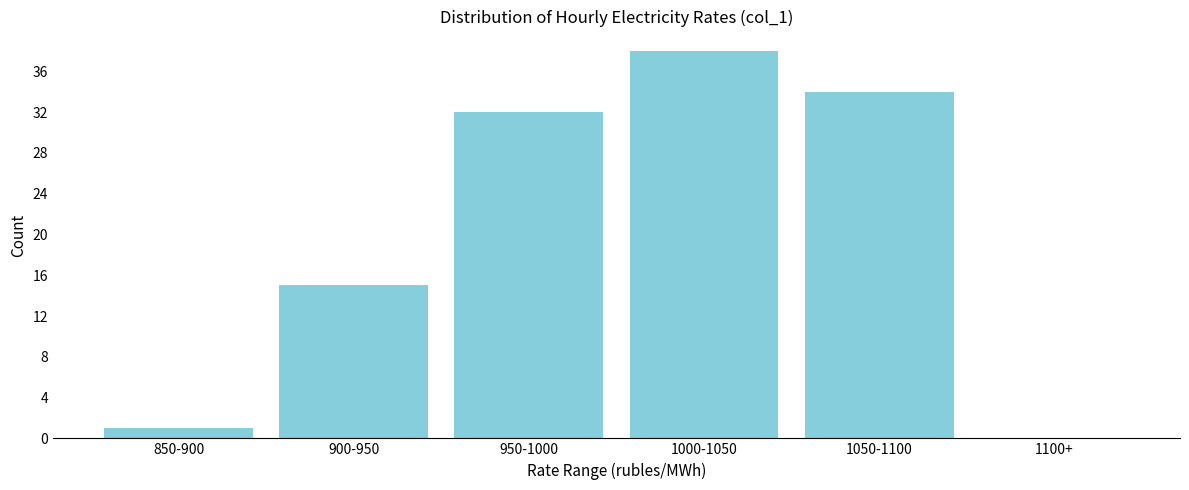

Reading left to right, list all the values displayed in this chart.

850-900=1	900-950=15	950-1000=32	1000-1050=38	1050-1100=34	1100+=0